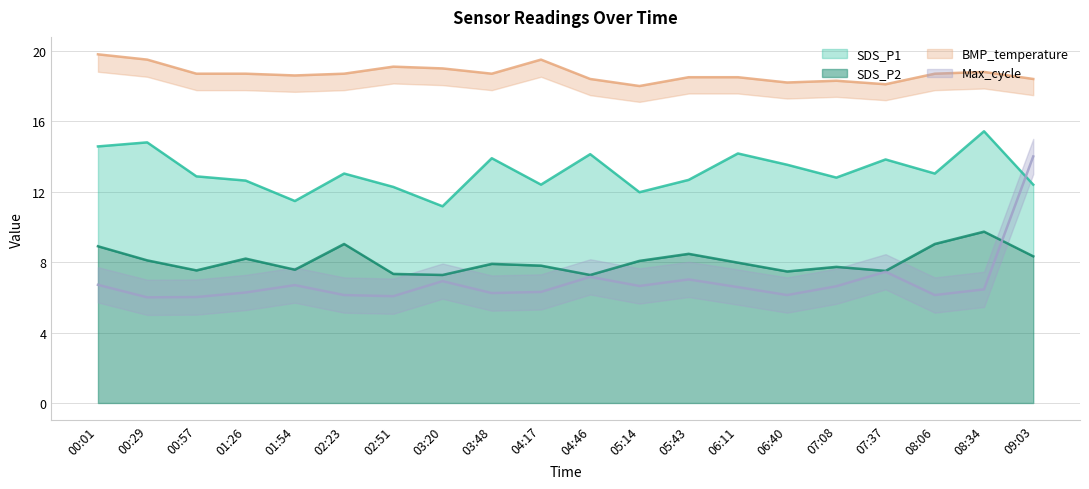

At how many categories does at least one series exceed 14?

20